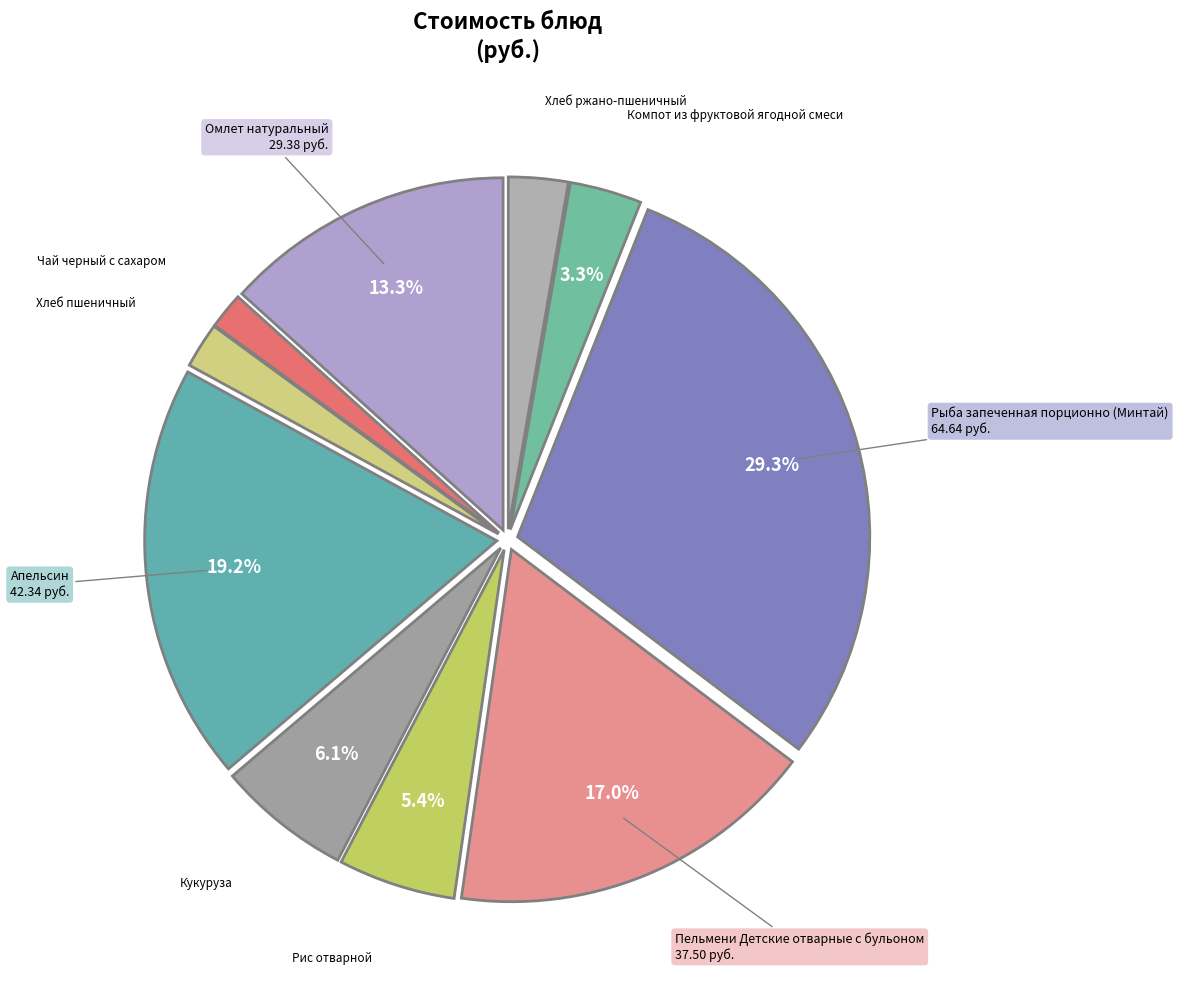

What percentage is NOT represented by Рис отварной?

94.6%